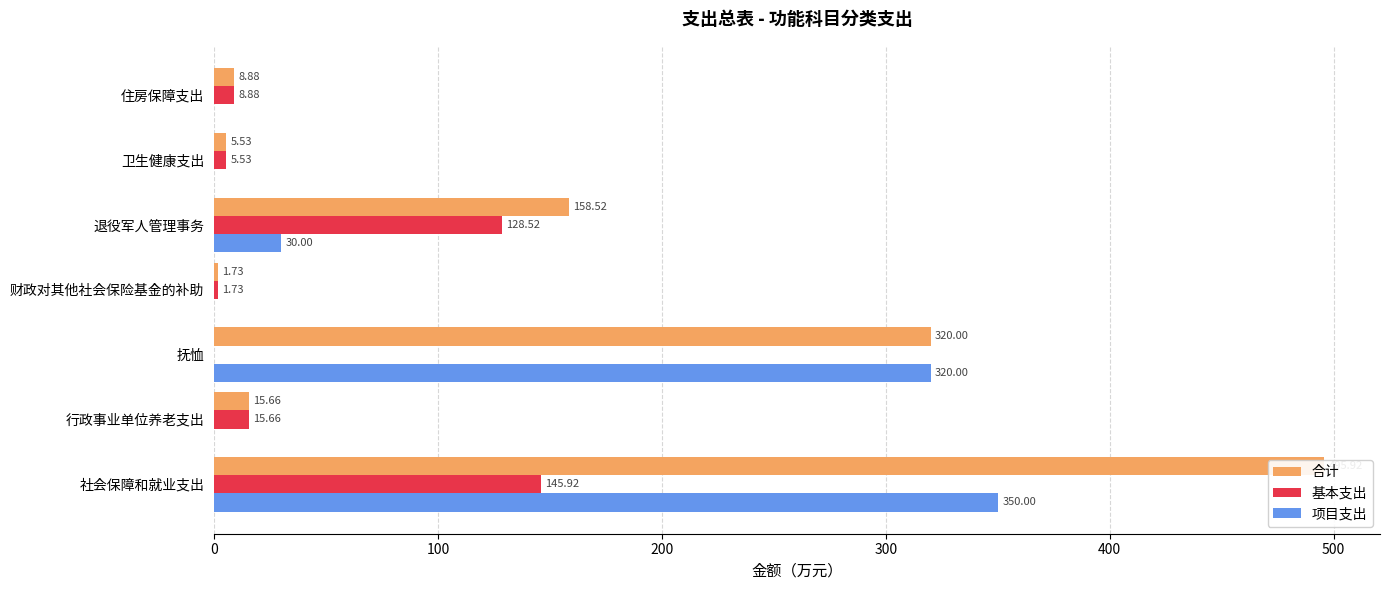

What is the highest value of the 项目支出 series?

350.0